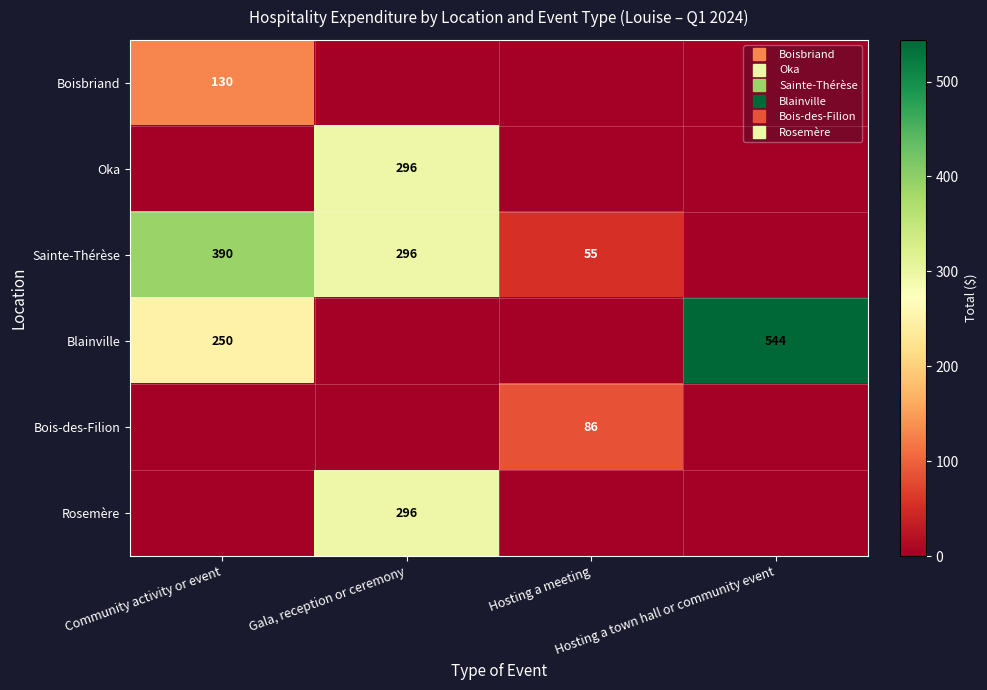

Is the value of Boisbriand at Hosting a meeting greater than the value of Rosemère at Community activity or event?

No